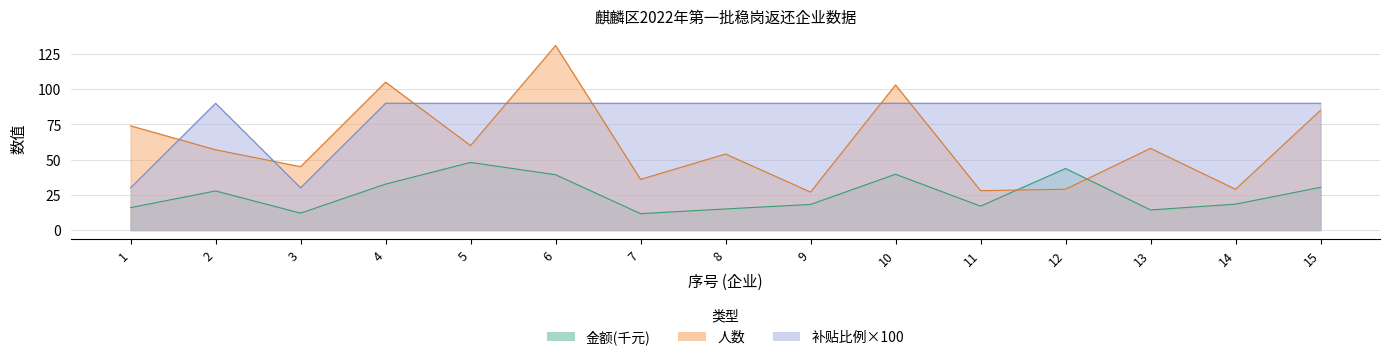

Between 2 and 11, which is larger?

2